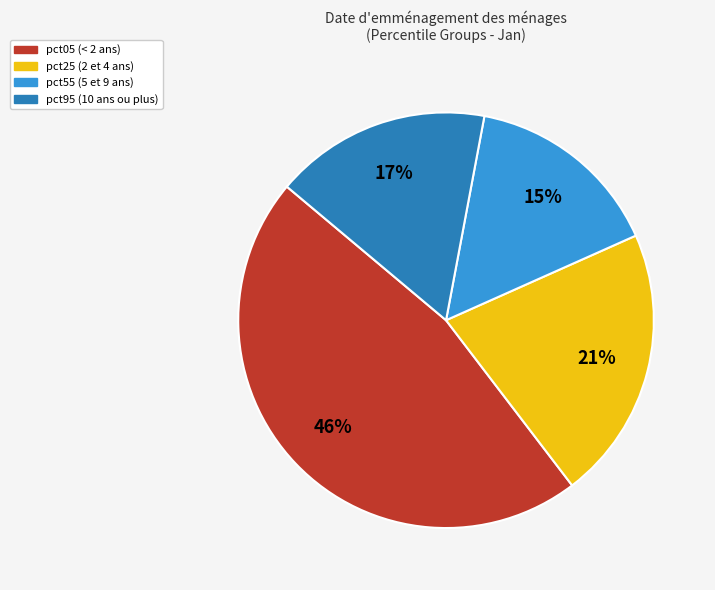

Is there a majority slice in this chart?

No